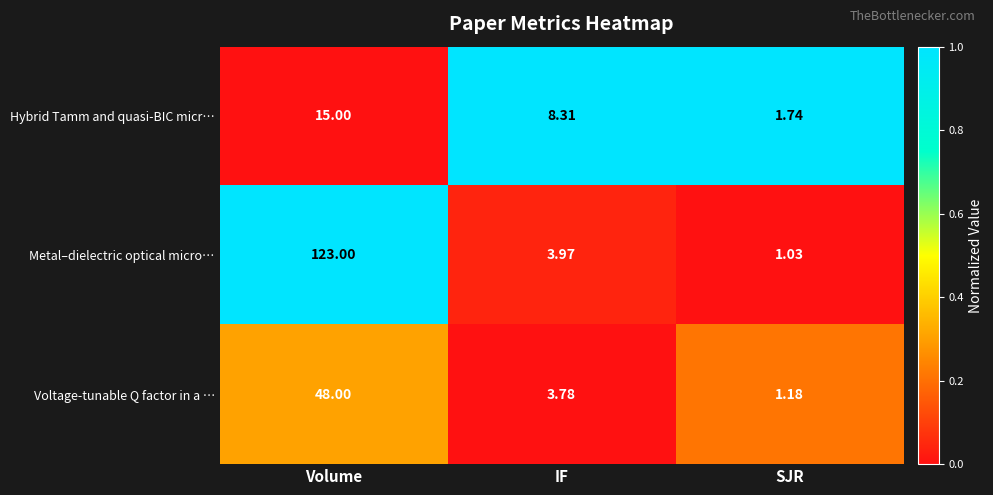

Where is Hybrid Tamm and quasi-BIC micr… nearest to the value 8?

IF